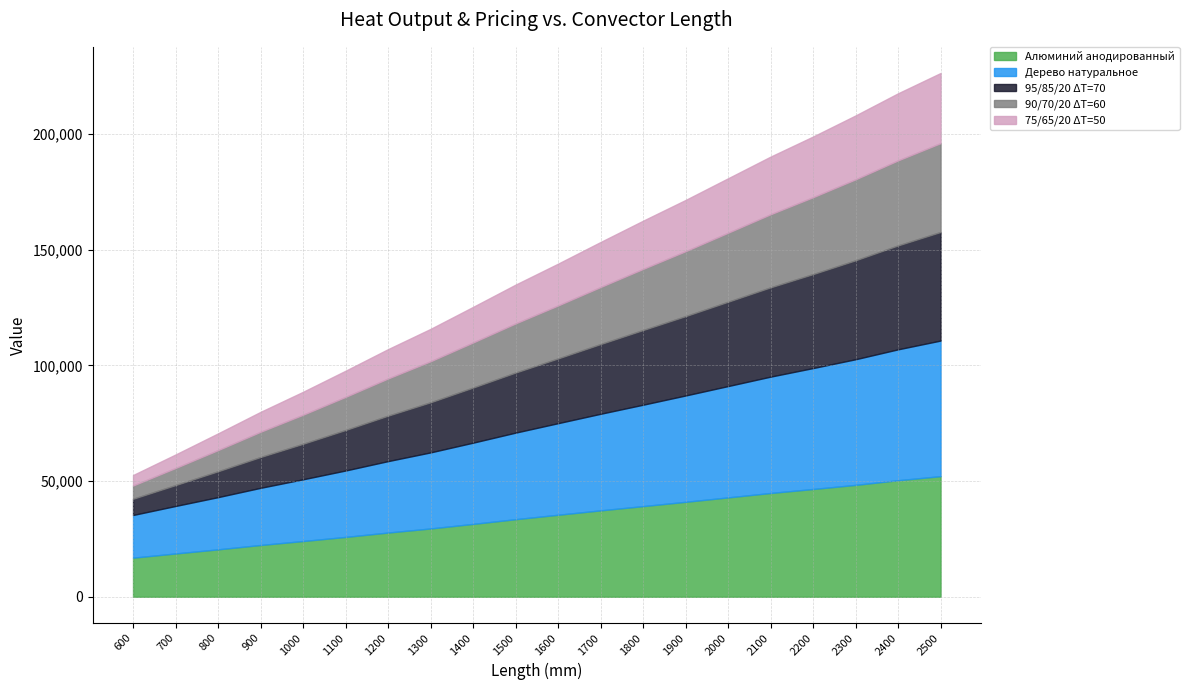

What is the value of the Дерево натуральное point at the 17th from the left?

52251.8